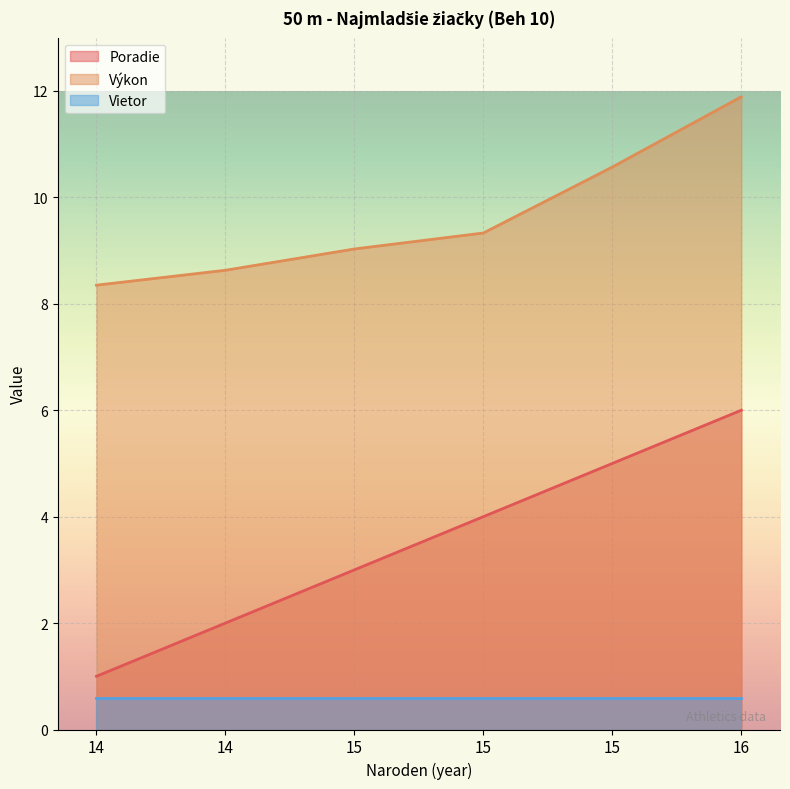

Rank the series by their maximum value, from highest to lowest.

Výkon, Poradie, Vietor